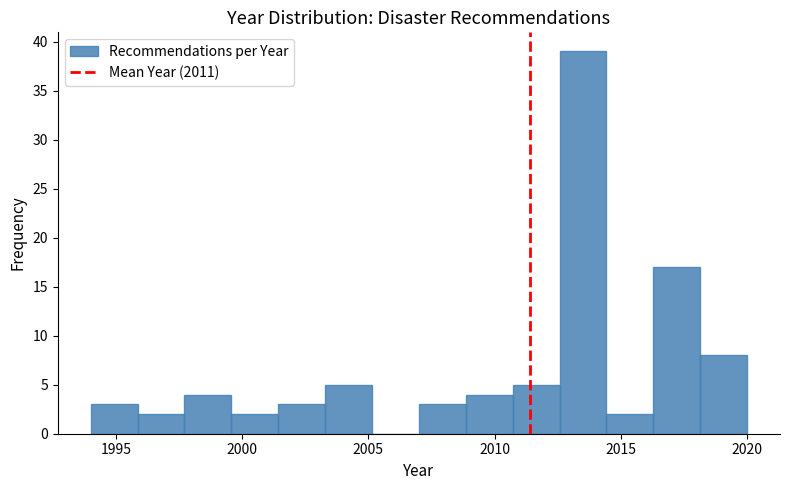

Around what value on the x-axis is the tallest bar? Give the approximate position of its centre, as read against the axis.

2013.5